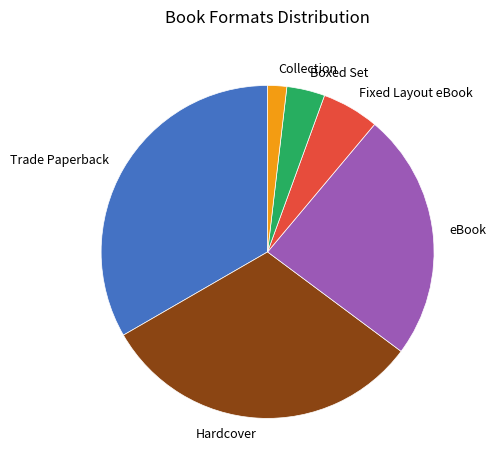

Is there any slice that represents more than half of the pie?

No